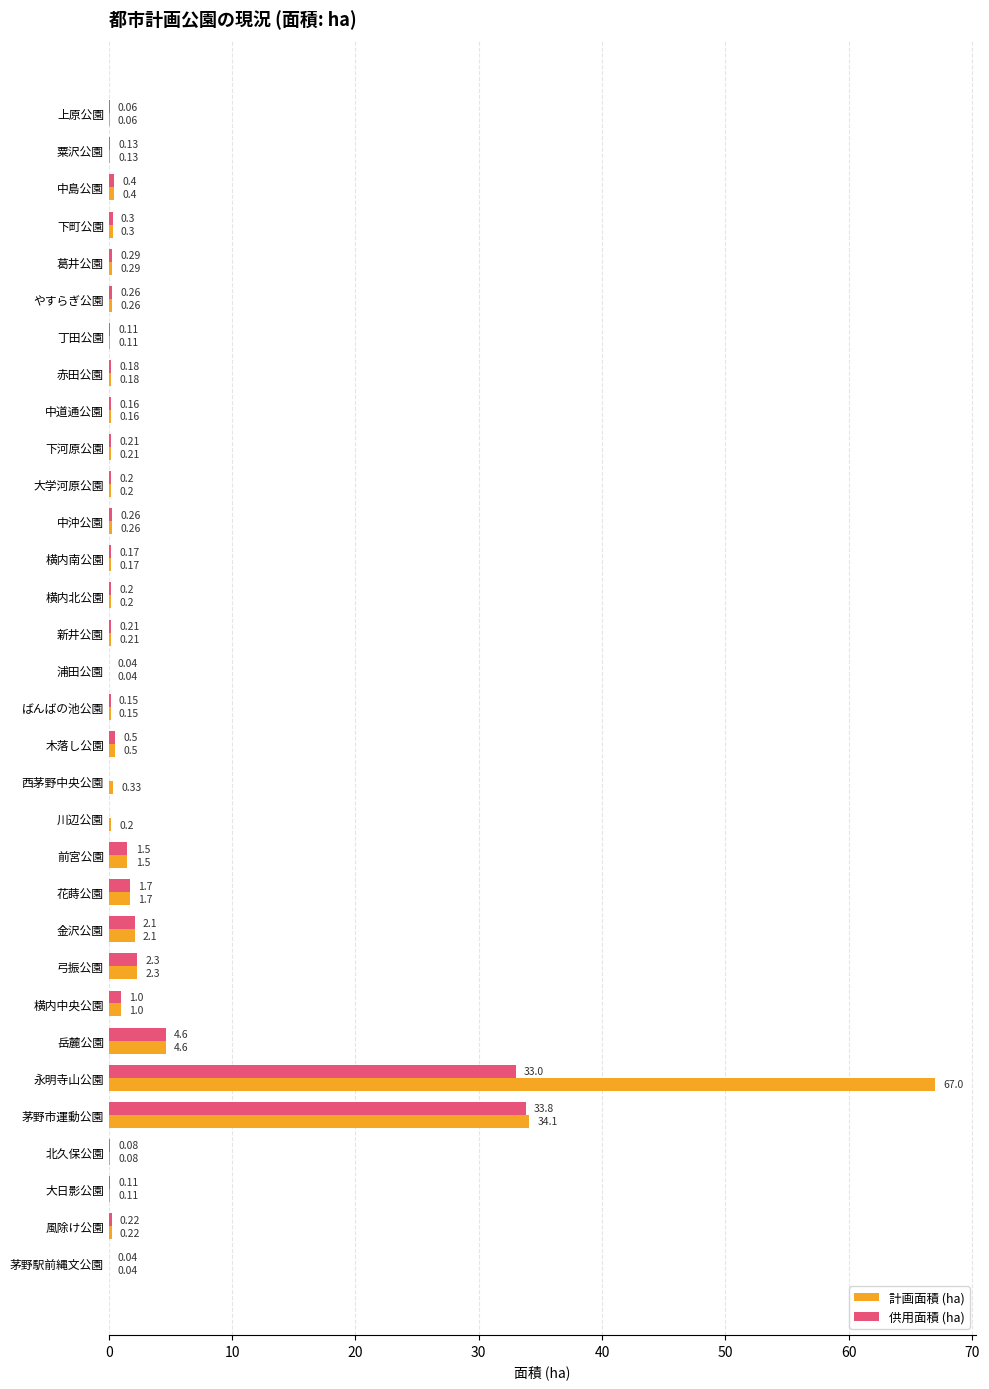

Which series has the largest total across all categories?

計画面積 (ha)